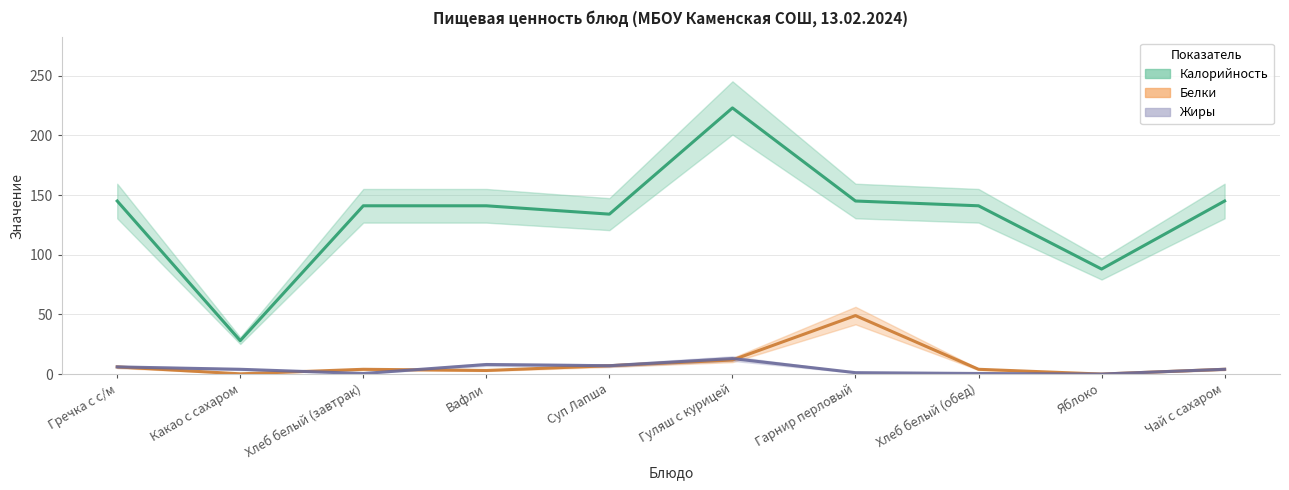

True or false: Жиры and Калорийность intersect in this chart.

False